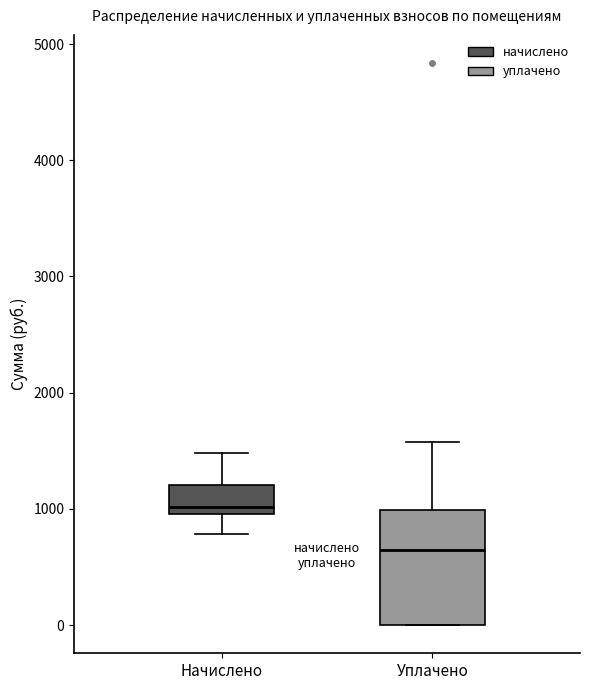

Which box has the lowest median line?

Уплачено